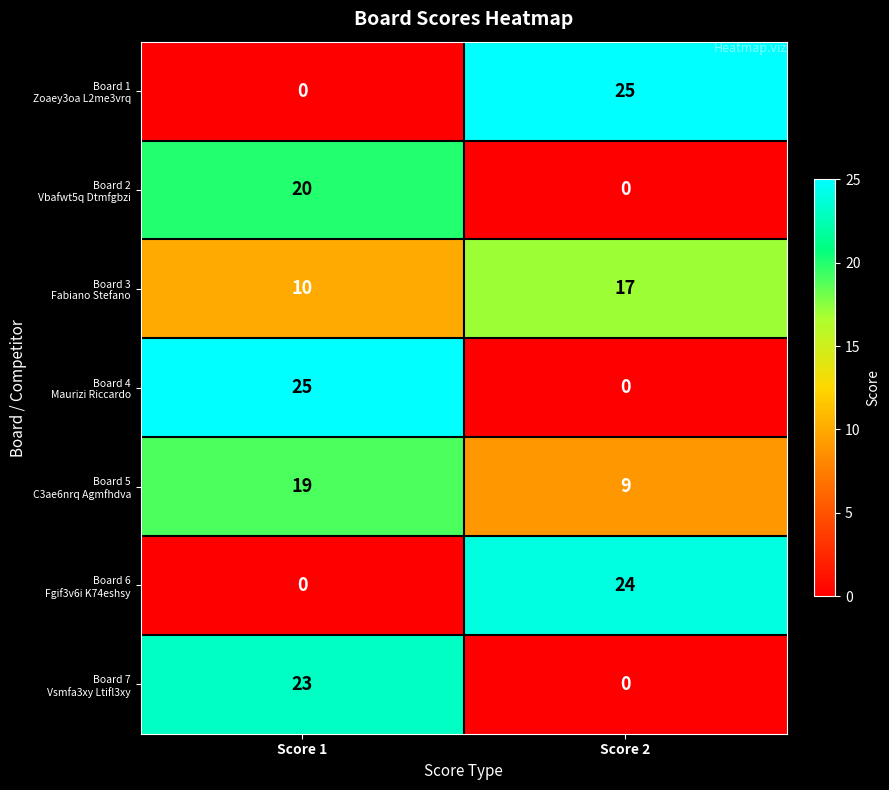

At how many categories does at least one series exceed 20?

2